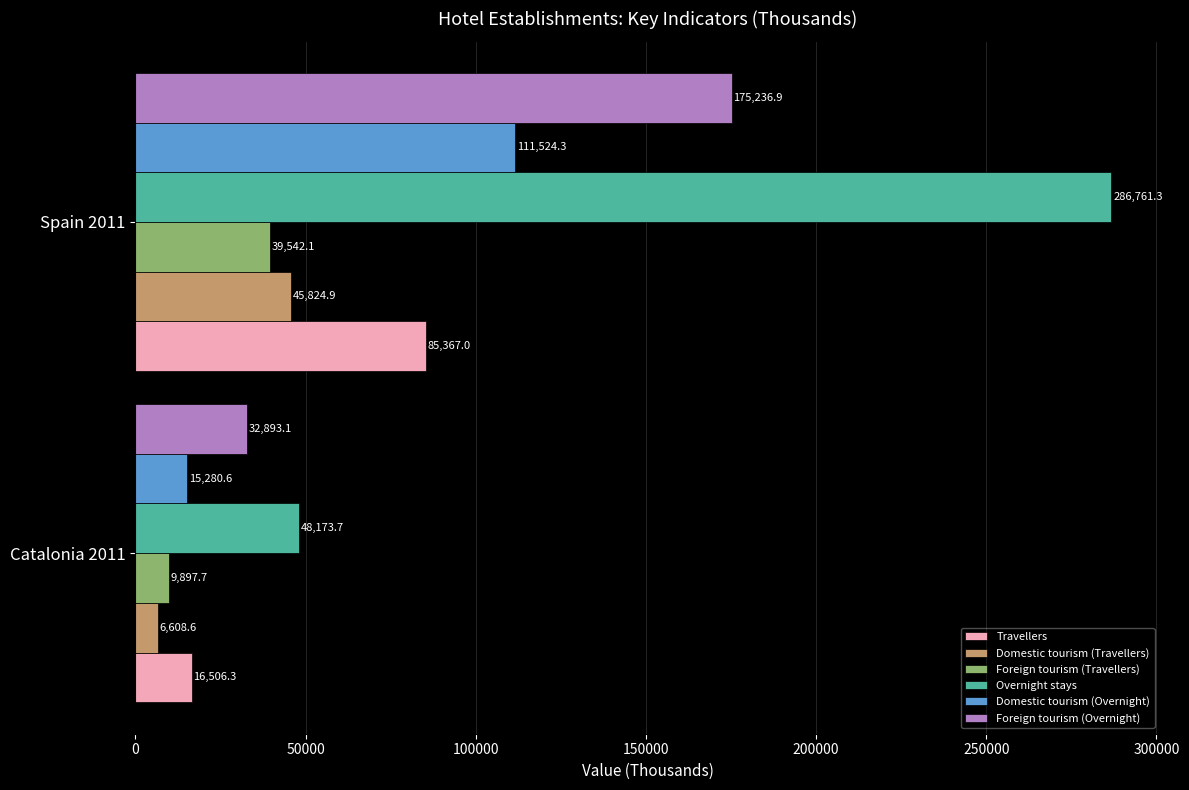

How many values in the Foreign tourism (Travellers) series are below 39542?

1